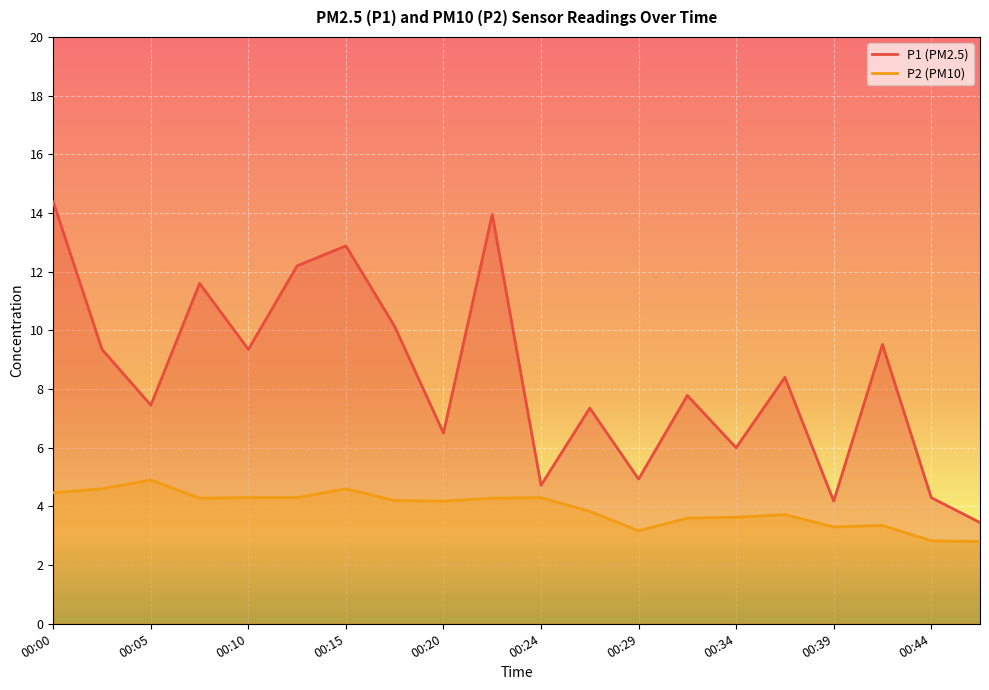

What is the maximum value shown in the chart?

14.4